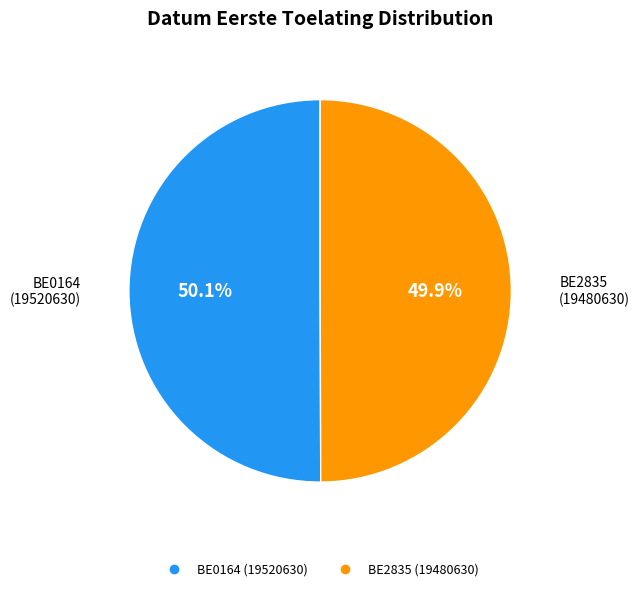

What percentage is NOT represented by BE2835?

50.1%